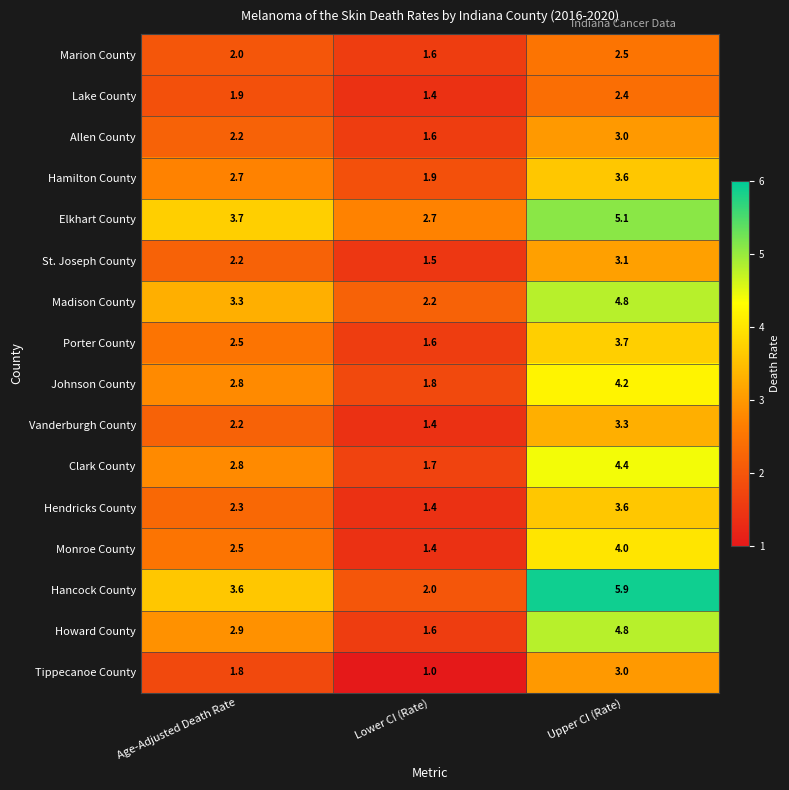

What is the smallest value displayed?

1.0